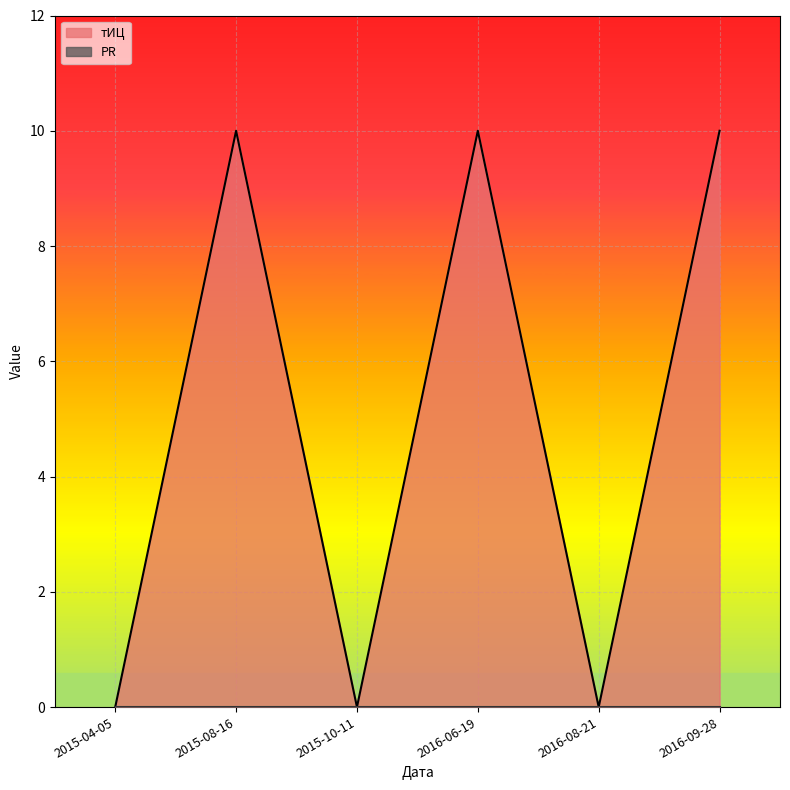

How many values are below 10?

3